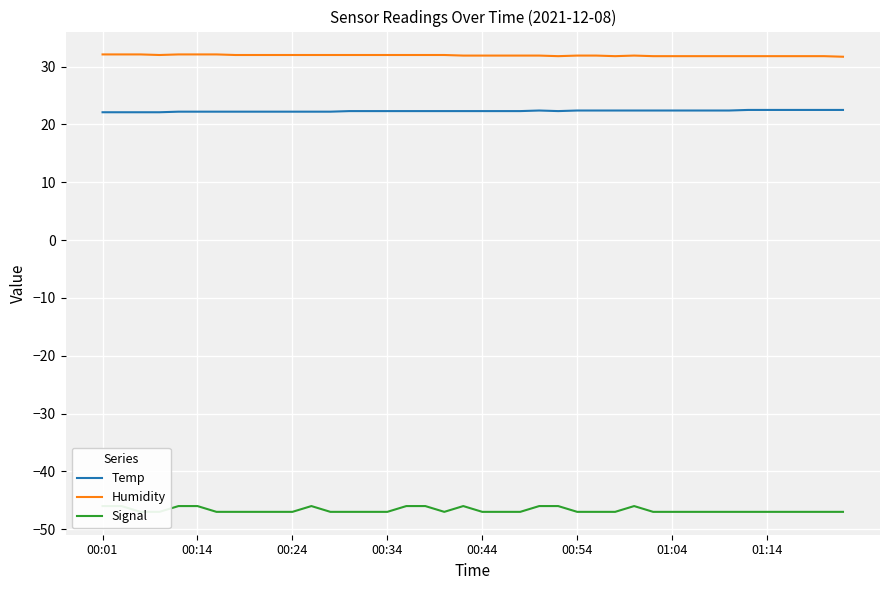

True or false: Humidity and Temp cross at least once.

False